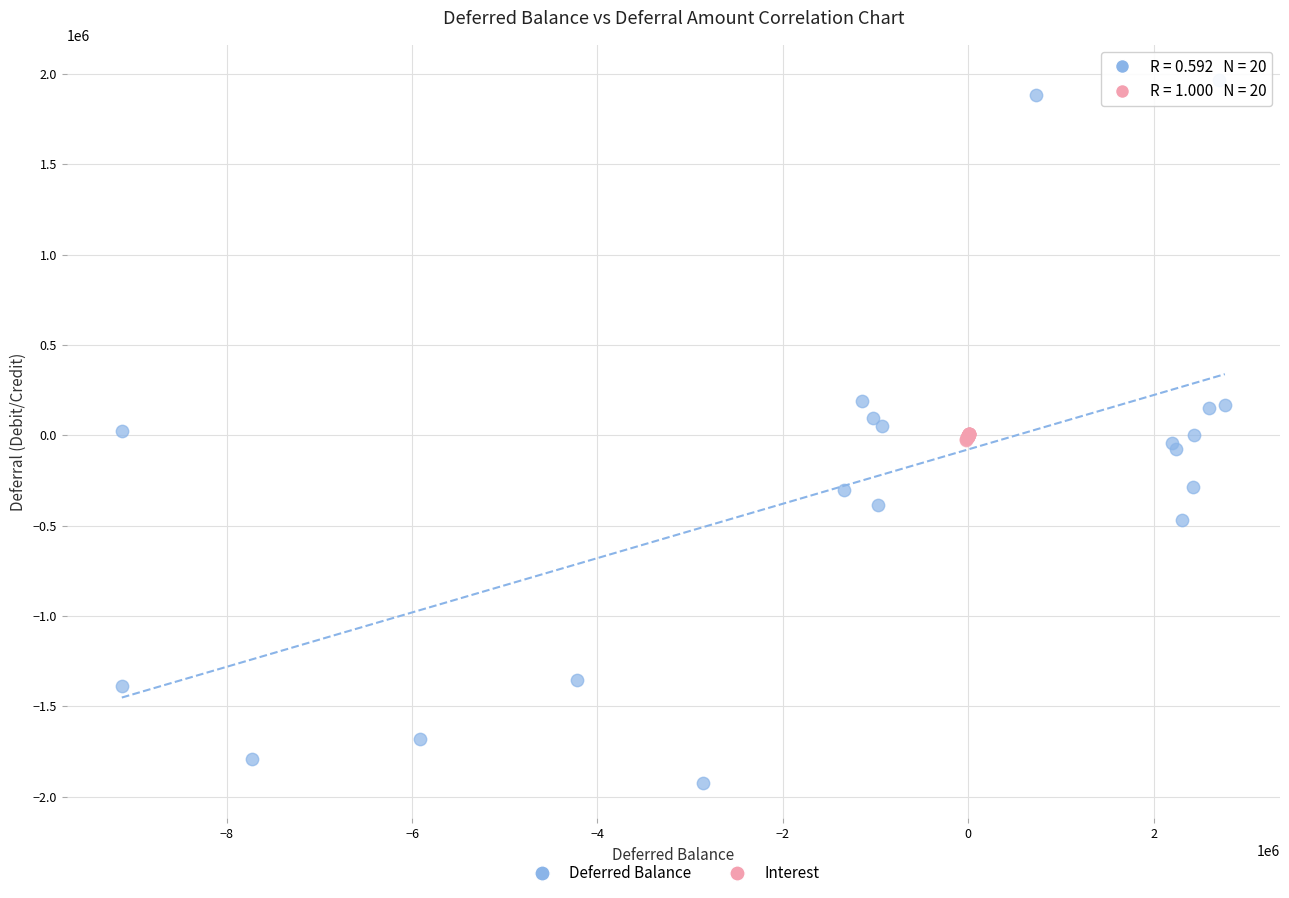

Which series has the widest spread of Y values?

Deferred Balance